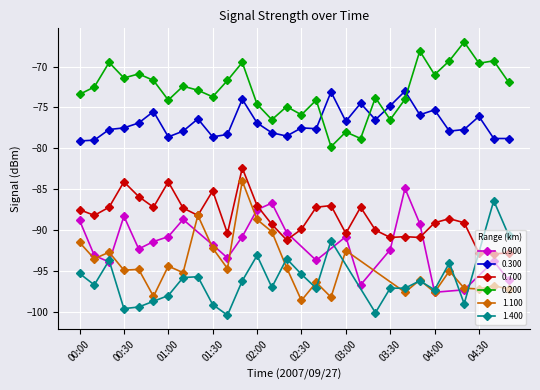

True or false: 0.700 has more than 0 interior local peaks.

True